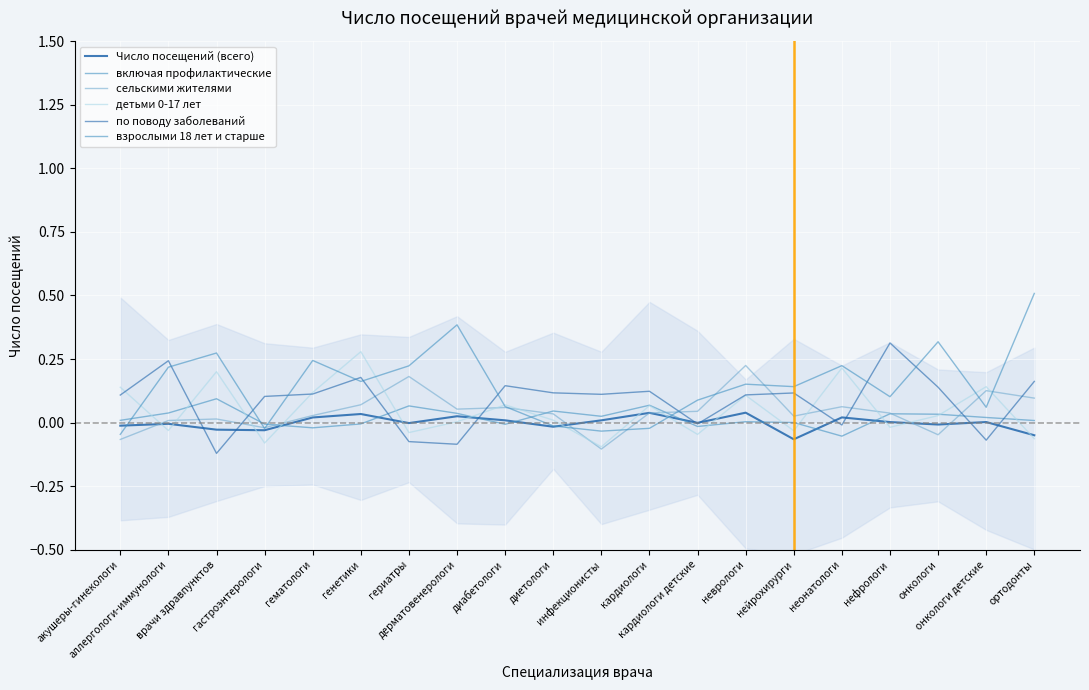

Reading left to right, extract all data points from this chart.

Число посещений (всего): акушеры-гинекологи=-0.0	аллергологи-иммунологи=-0.0	врачи здравпунктов=-0.0	гастроэнтерологи=-0.0	гематологи=0.0	генетики=0.0	гериатры=-0.0	дерматовенерологи=0.0	диабетологи=0.0	диетологи=-0.0	инфекционисты=0.0	кардиологи=0.0	кардиологи детские=-0.0	неврологи=0.0	нейрохирурги=-0.1	неонатологи=0.0	нефрологи=0.0	онкологи=-0.0	онкологи детские=0.0	ортодонты=-0.0
включая профилактические: акушеры-гинекологи=0.0	аллергологи-иммунологи=0.0	врачи здравпунктов=0.1	гастроэнтерологи=-0.0	гематологи=-0.0	генетики=-0.0	гериатры=0.1	дерматовенерологи=0.0	диабетологи=-0.0	диетологи=0.0	инфекционисты=0.0	кардиологи=0.1	кардиологи детские=-0.0	неврологи=0.0	нейрохирурги=0.0	неонатологи=-0.1	нефрологи=0.0	онкологи=0.0	онкологи детские=0.0	ортодонты=0.0
сельскими жителями: акушеры-гинекологи=-0.1	аллергологи-иммунологи=0.0	врачи здравпунктов=0.0	гастроэнтерологи=-0.0	гематологи=0.0	генетики=0.1	гериатры=0.2	дерматовенерологи=0.1	диабетологи=0.1	диетологи=0.0	инфекционисты=-0.1	кардиологи=0.0	кардиологи детские=0.0	неврологи=0.2	нейрохирурги=0.0	неонатологи=0.1	нефрологи=0.0	онкологи=-0.0	онкологи детские=0.1	ортодонты=0.1
детьми 0-17 лет: акушеры-гинекологи=0.1	аллергологи-иммунологи=-0.0	врачи здравпунктов=0.2	гастроэнтерологи=-0.1	гематологи=0.1	генетики=0.3	гериатры=-0.0	дерматовенерологи=0.0	диабетологи=0.1	диетологи=0.0	инфекционисты=-0.1	кардиологи=0.1	кардиологи детские=-0.0	неврологи=0.1	нейрохирурги=-0.0	неонатологи=0.2	нефрологи=-0.0	онкологи=0.0	онкологи детские=0.1	ортодонты=-0.1
по поводу заболеваний: акушеры-гинекологи=0.1	аллергологи-иммунологи=0.2	врачи здравпунктов=-0.1	гастроэнтерологи=0.1	гематологи=0.1	генетики=0.2	гериатры=-0.1	дерматовенерологи=-0.1	диабетологи=0.1	диетологи=0.1	инфекционисты=0.1	кардиологи=0.1	кардиологи детские=-0.0	неврологи=0.1	нейрохирурги=0.1	неонатологи=-0.0	нефрологи=0.3	онкологи=0.1	онкологи детские=-0.1	ортодонты=0.2
взрослыми 18 лет и старше: акушеры-гинекологи=-0.0	аллергологи-иммунологи=0.2	врачи здравпунктов=0.3	гастроэнтерологи=-0.0	гематологи=0.2	генетики=0.2	гериатры=0.2	дерматовенерологи=0.4	диабетологи=0.1	диетологи=-0.0	инфекционисты=-0.0	кардиологи=-0.0	кардиологи детские=0.1	неврологи=0.2	нейрохирурги=0.1	неонатологи=0.2	нефрологи=0.1	онкологи=0.3	онкологи детские=0.1	ортодонты=0.5